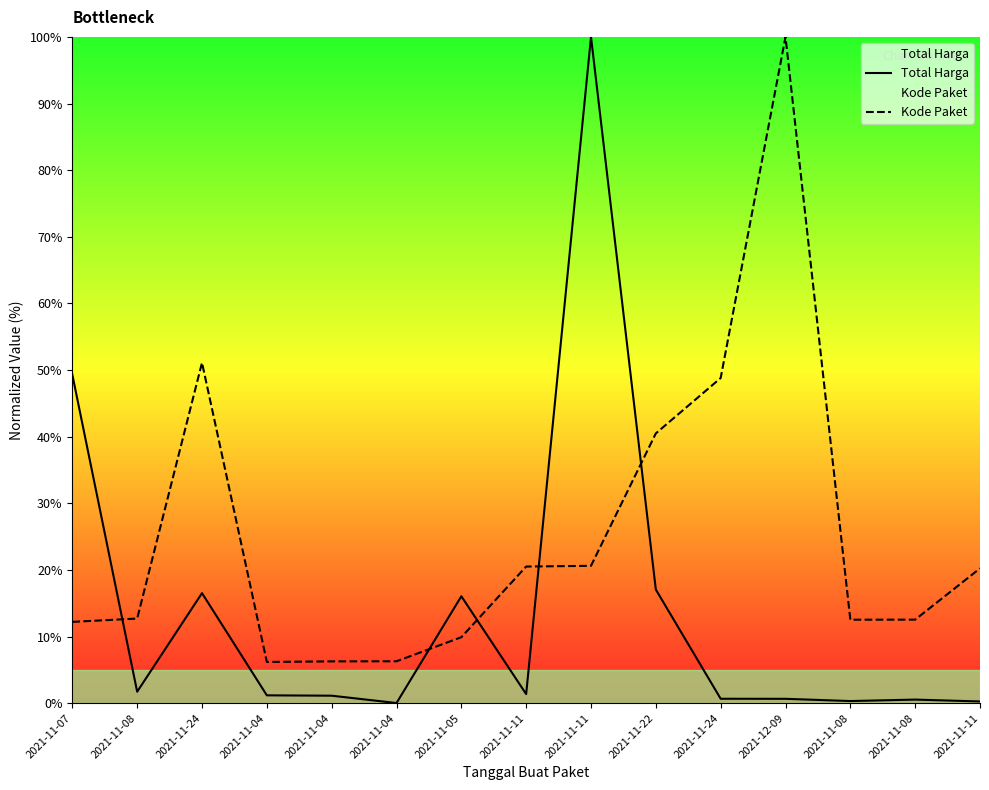

Count the number of categories in the chart.

15